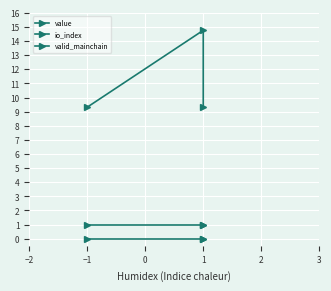

The value of value at −1 is 15.5. True or false?

False